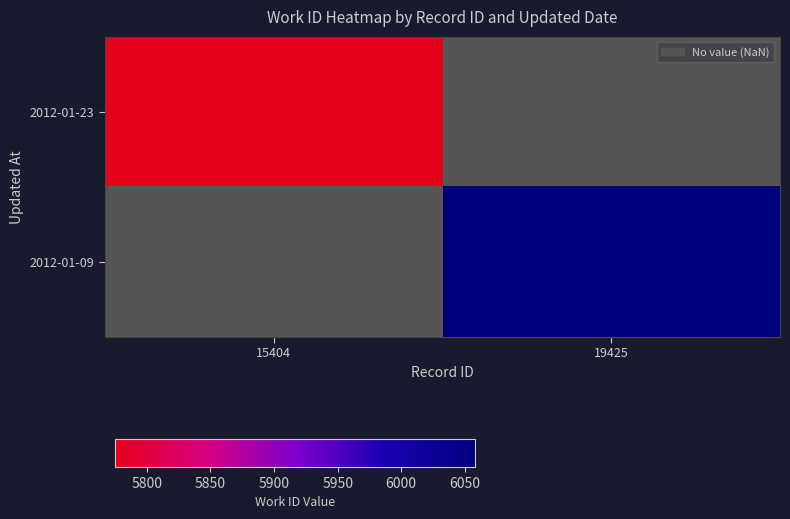

True or false: 2012-01-23 has a value of 5775.0 at 15404.

True